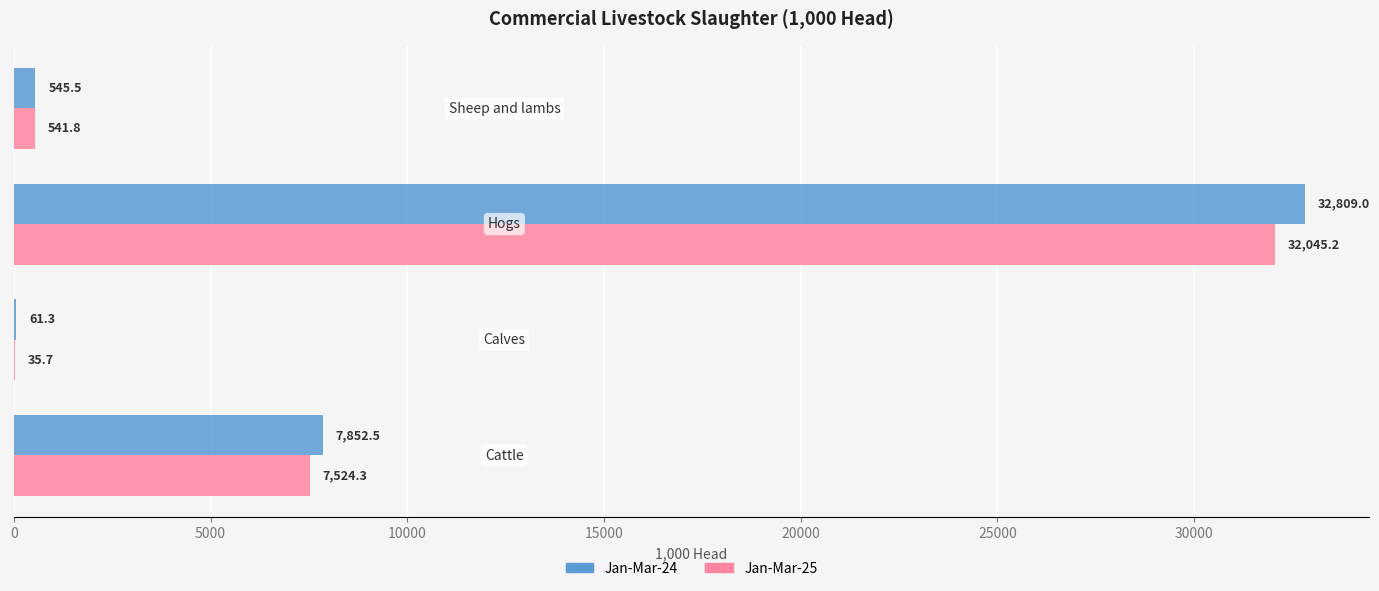

What is the sum of all Jan-Mar-25 values?

40147.0